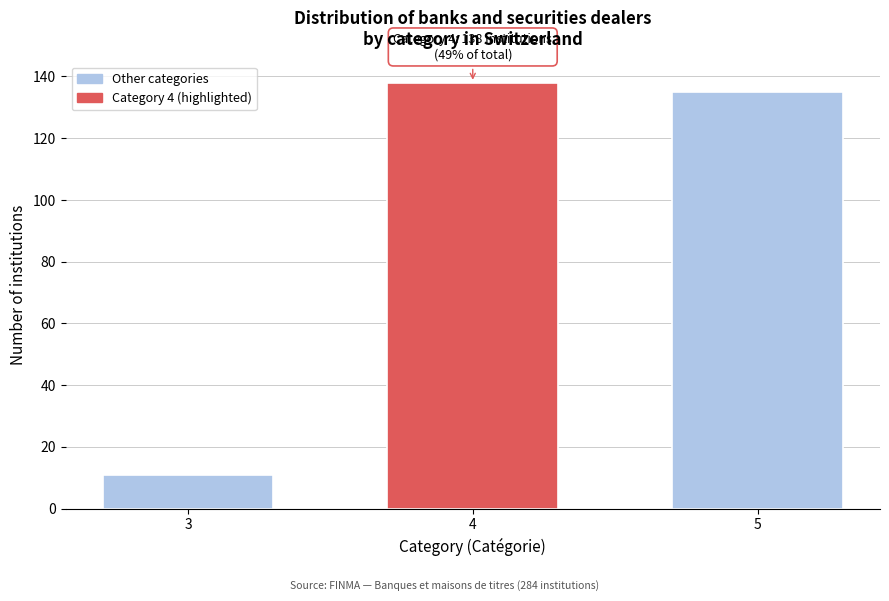

Reading left to right, extract all data points from this chart.

11	138	135